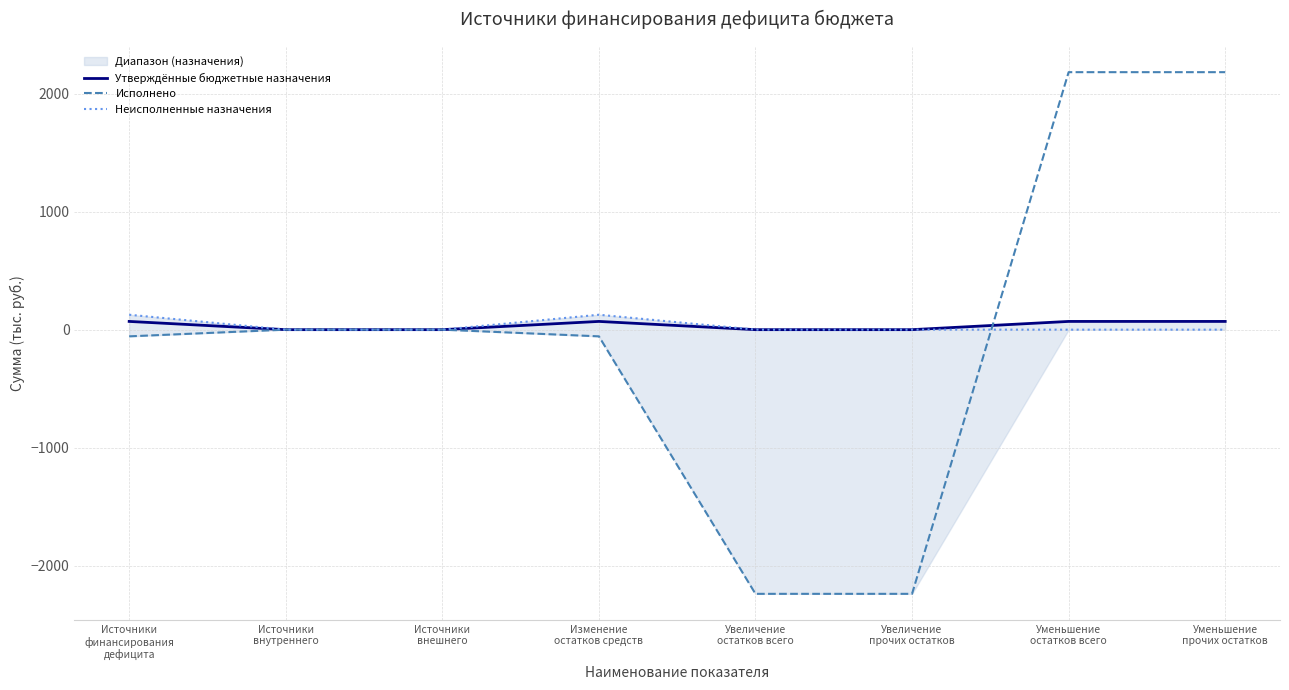

Does the chart display data point markers on the line(s)?

No